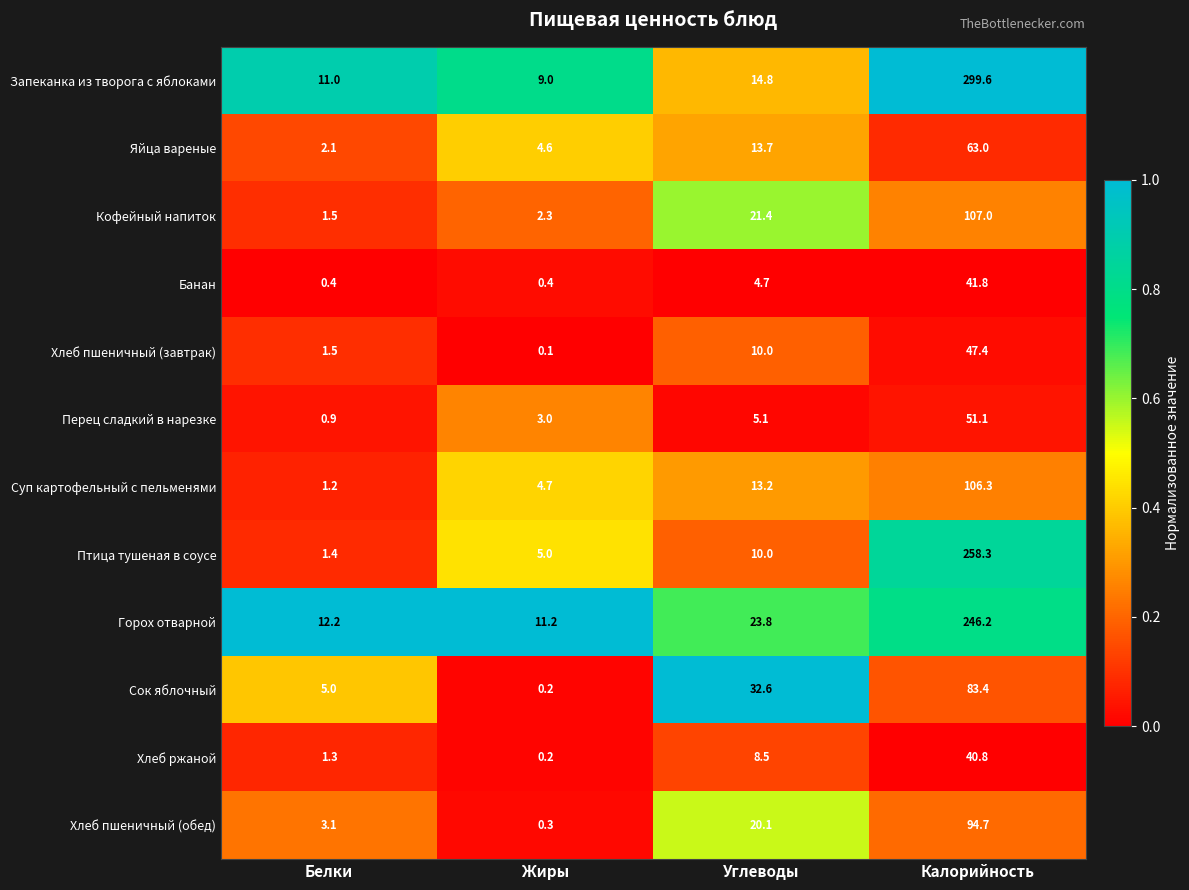

At how many categories does at least one series exceed 0?

4